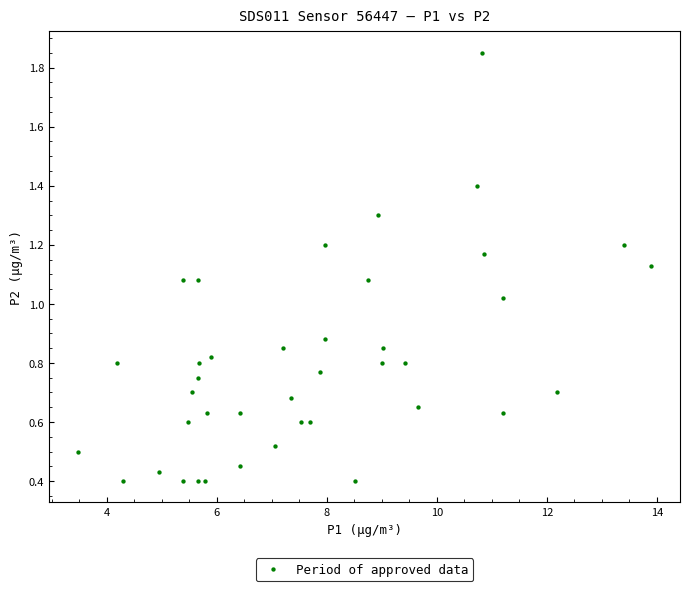

What is the range of X values (max minus min)?

10.4